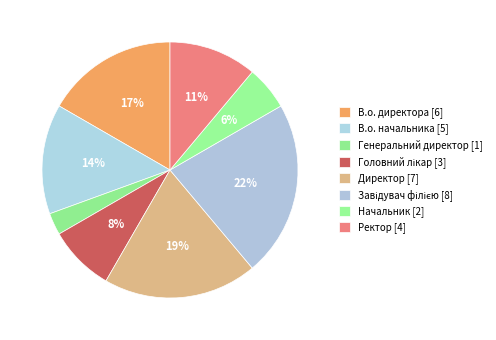

Does Головний лікар represent more than half of the total?

No